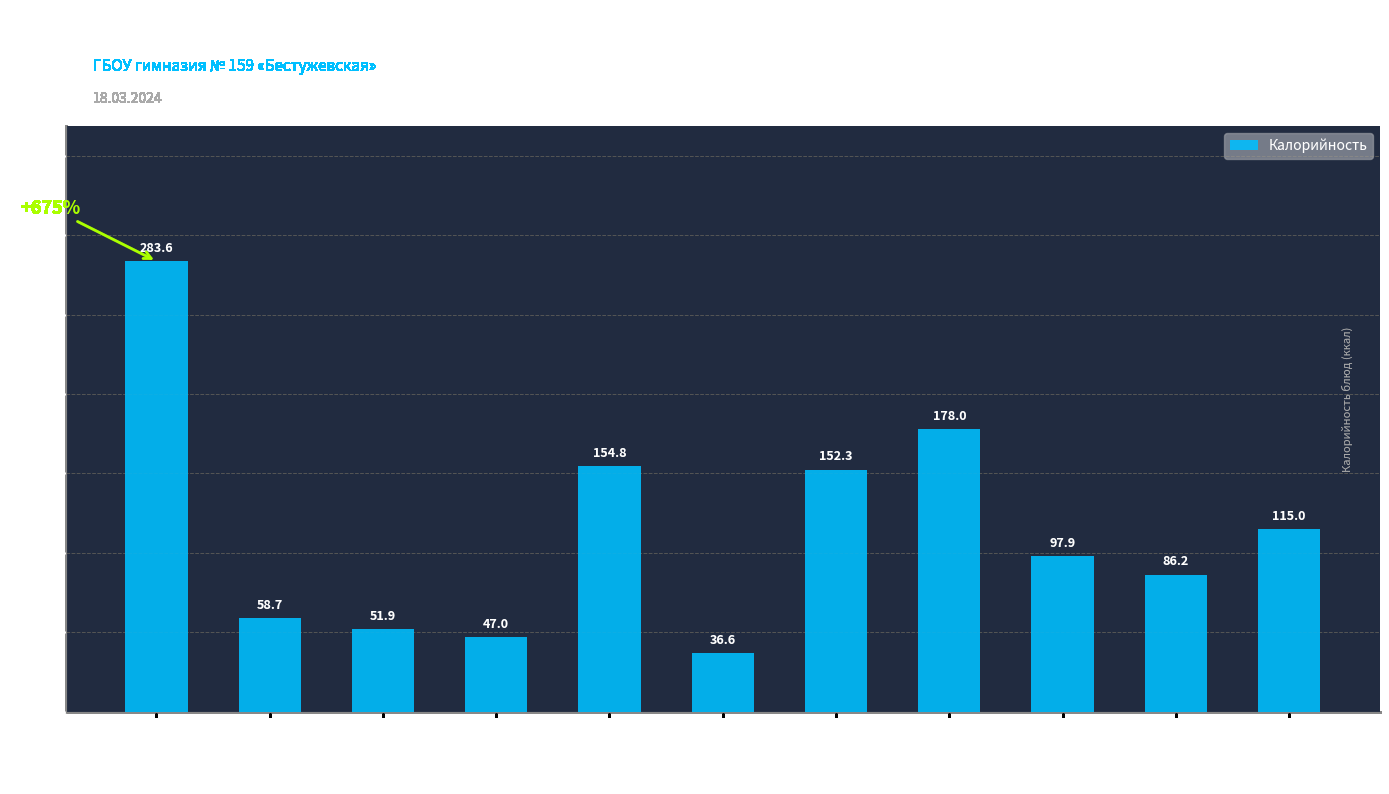

List the labels in order of value, largest first.

Фриттата, Голубцы, Йогурт, Бульон, Компот, Батон (обед), Хлеб ржаной, Чай, Батон (завт.), Яблоко/Груша, Салат